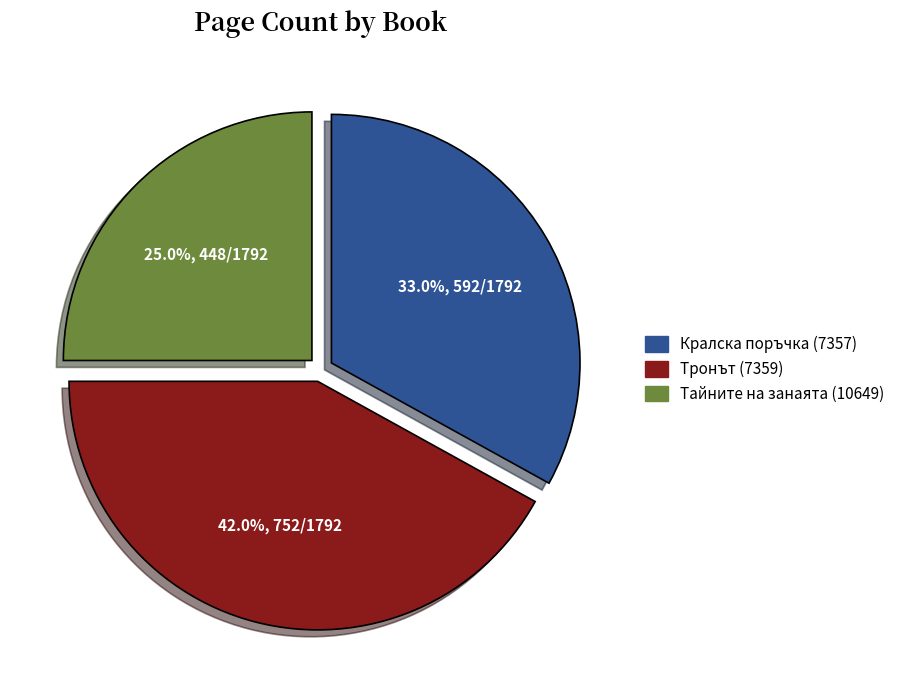

Which slice is the smallest?

Тайните на занаята (10649)